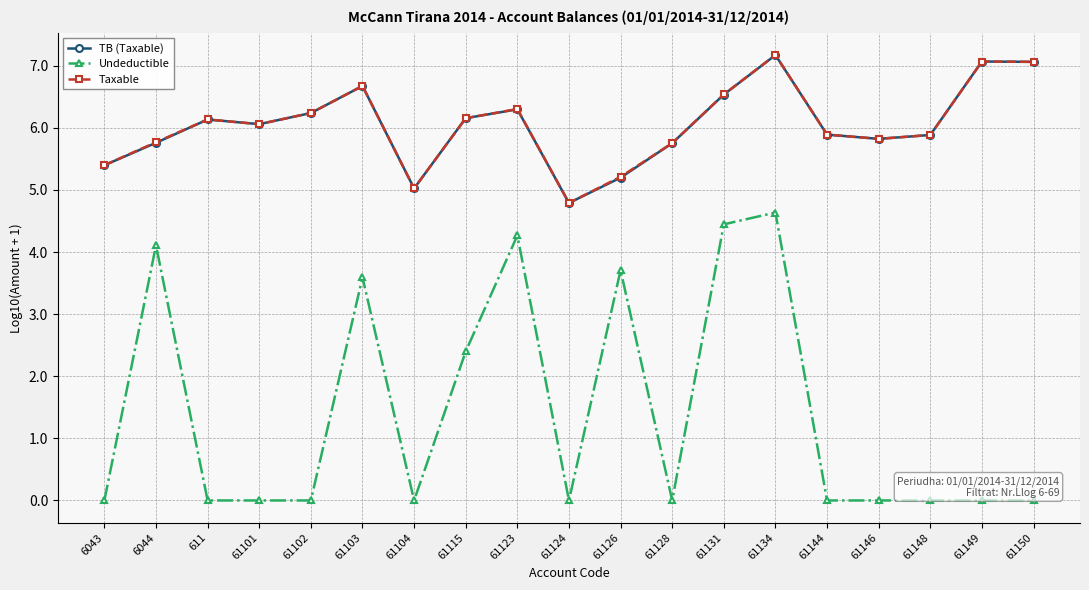

What position from the left is 61123?

9